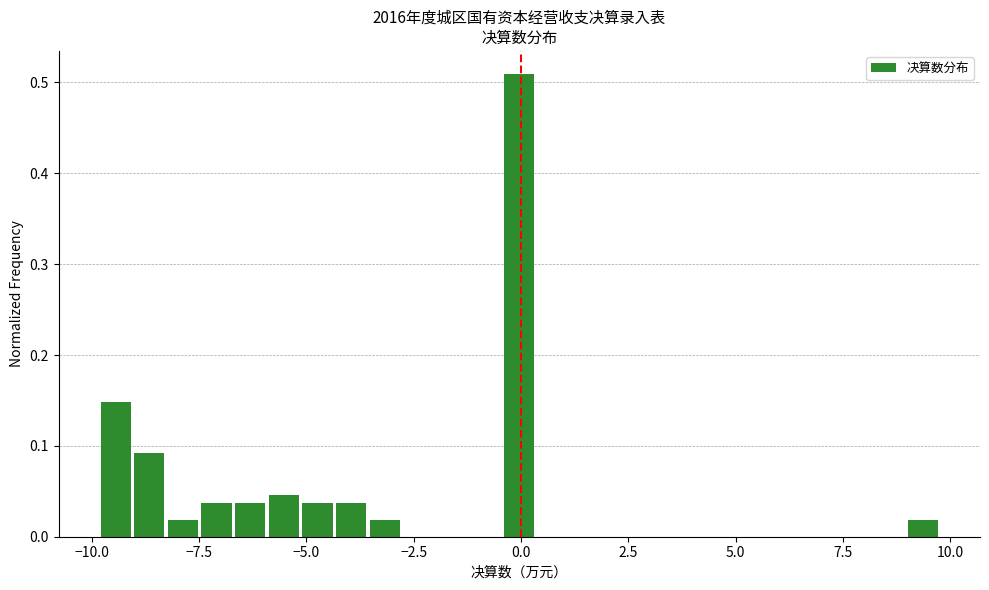

Read against the x-axis, roughly where is the centre of the tallest bar?

0.0